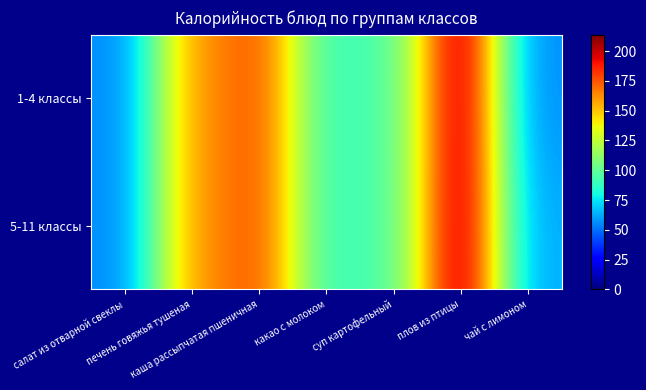

Between салат из отварной свеклы and суп картофельный, which series saw the biggest shift?

1-4 классы